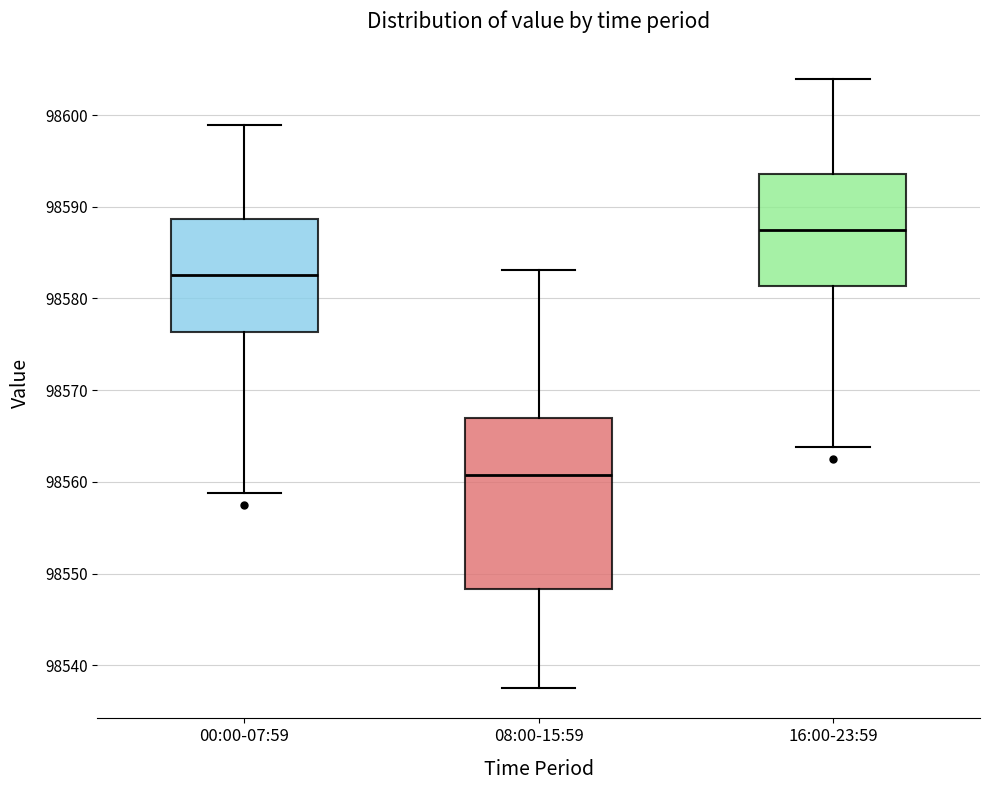

Reading left to right, read every box against the y-axis: the position of its median line, the range the box covers, and the ends of its whiskers. The values are not printed on the chart, so give them approximately, as read against the axis.

00:00-07:59: median 98583, box 98576 to 98589, whiskers 98559 to 98599
08:00-15:59: median 98561, box 98548 to 98567, whiskers 98538 to 98583
16:00-23:59: median 98588, box 98581 to 98594, whiskers 98564 to 98604